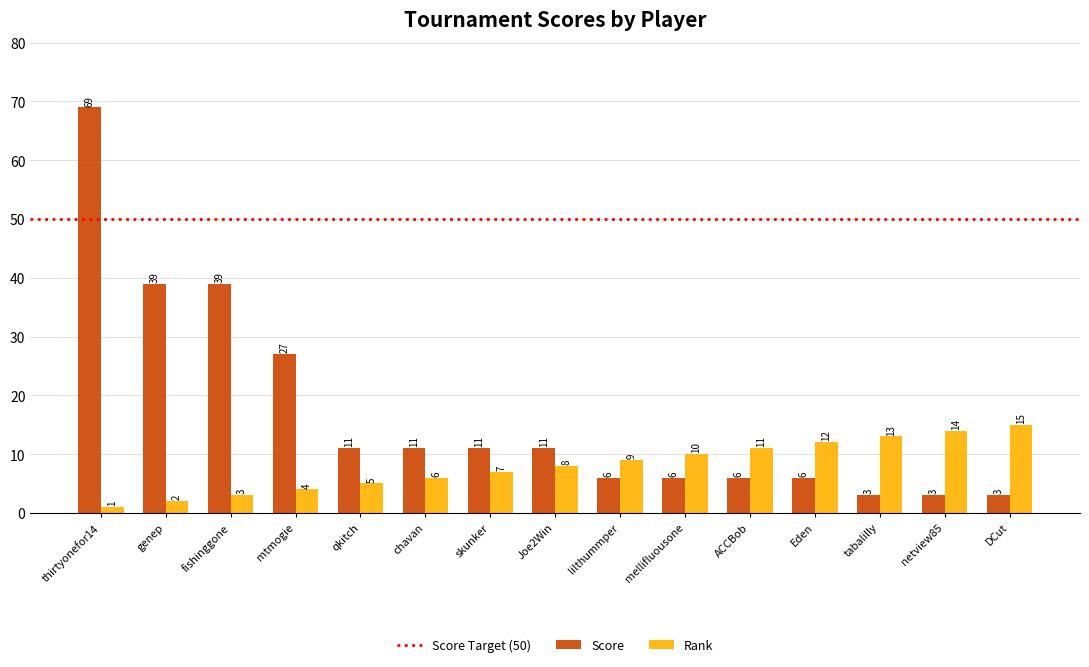

The Score series shows 39 at fishinggone. True or false?

True